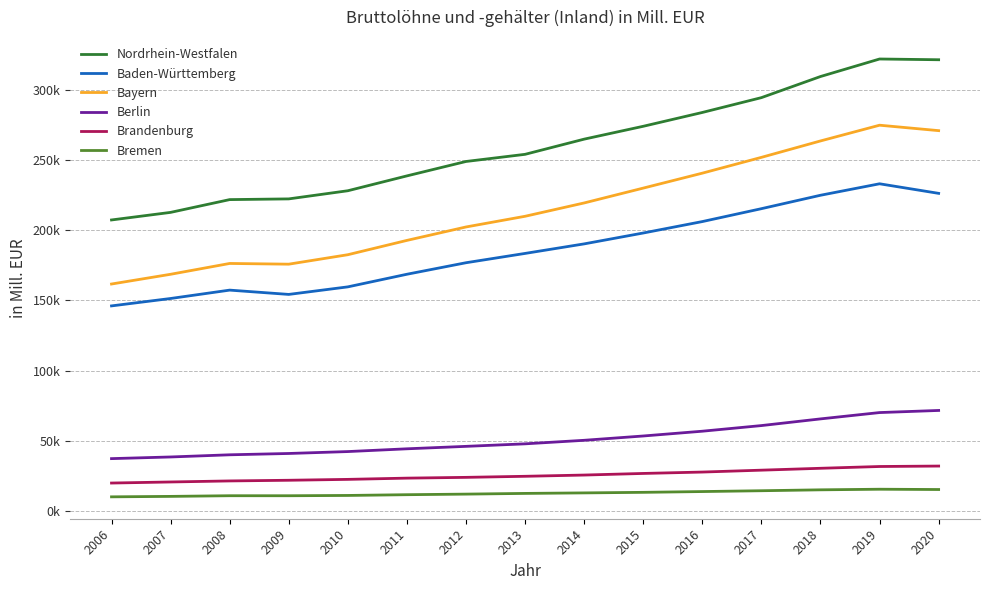

Is this an area chart (filled region under the line)?

No